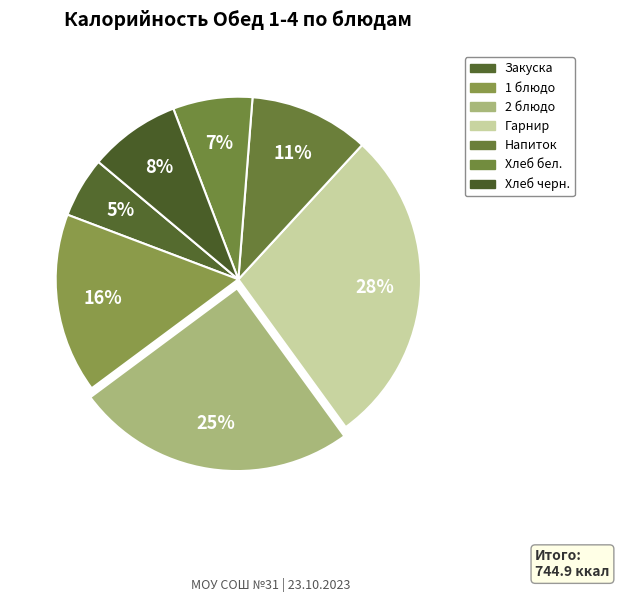

Count the number of slices in the pie.

7